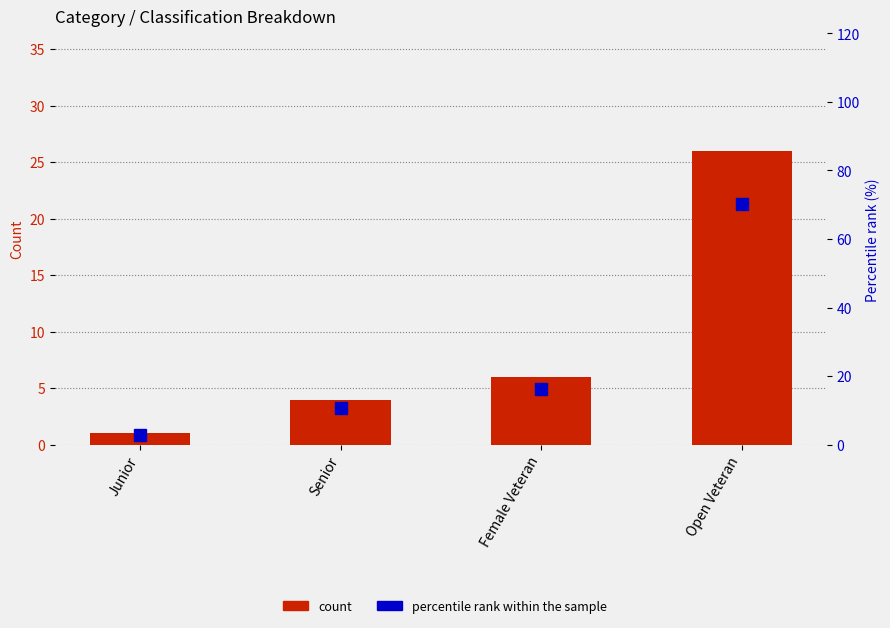

Where is percentile rank within the sample nearest to the value 36?

Female Veteran